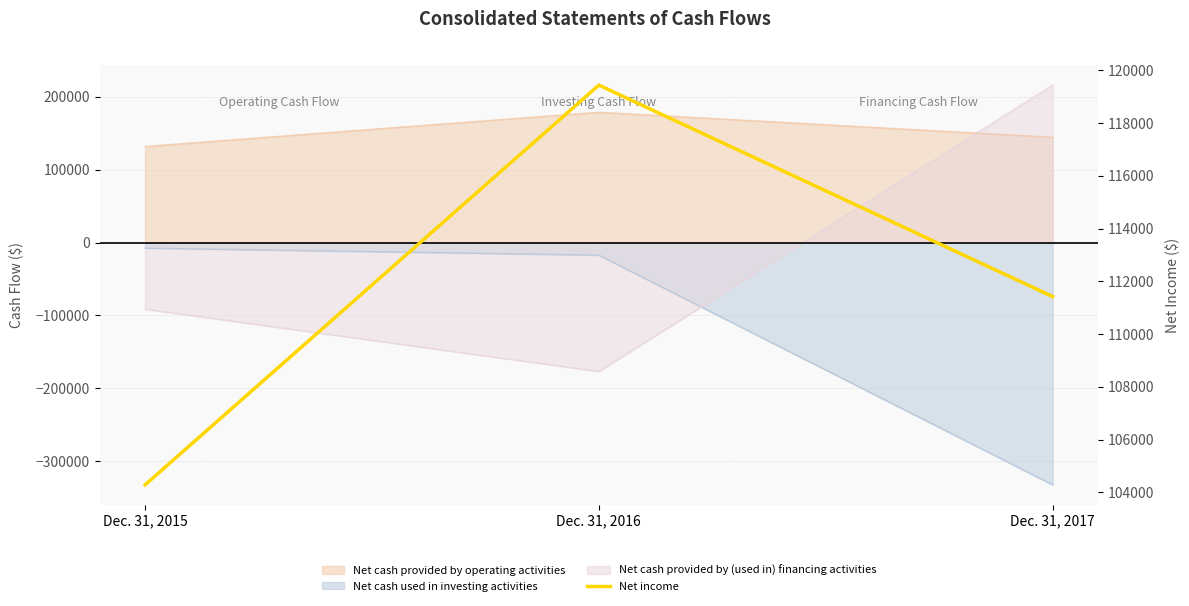

Rank the categories by value from lowest to highest.

Dec. 31, 2015, Dec. 31, 2017, Dec. 31, 2016